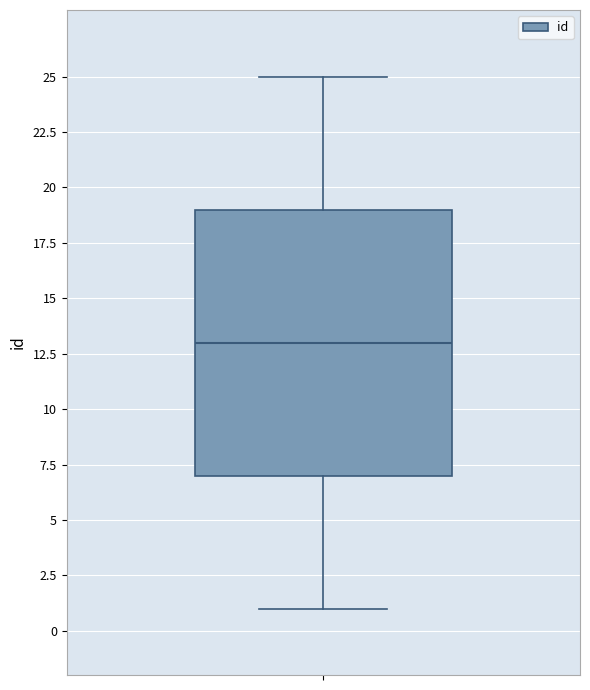

Where does the median line of the box sit on the y-axis? The values are not printed on the chart, so give them approximately, as read against the axis.

13